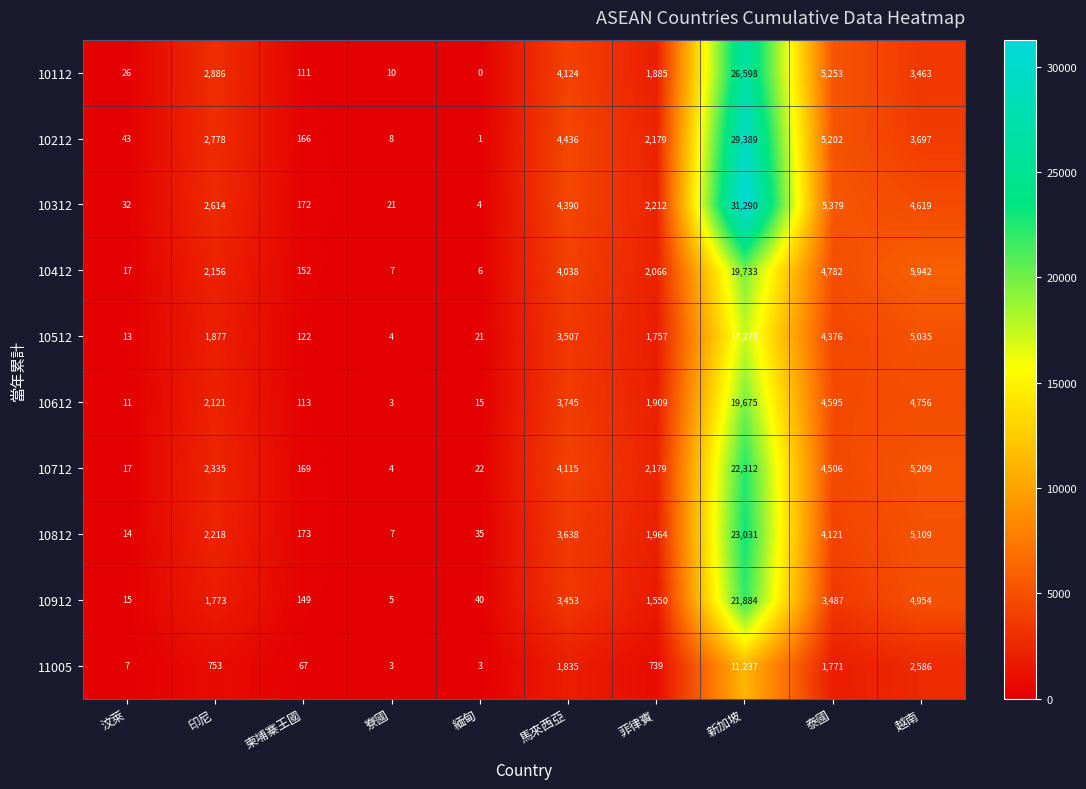

What is the difference between the maximum and minimum values in the 10112 series?

26598